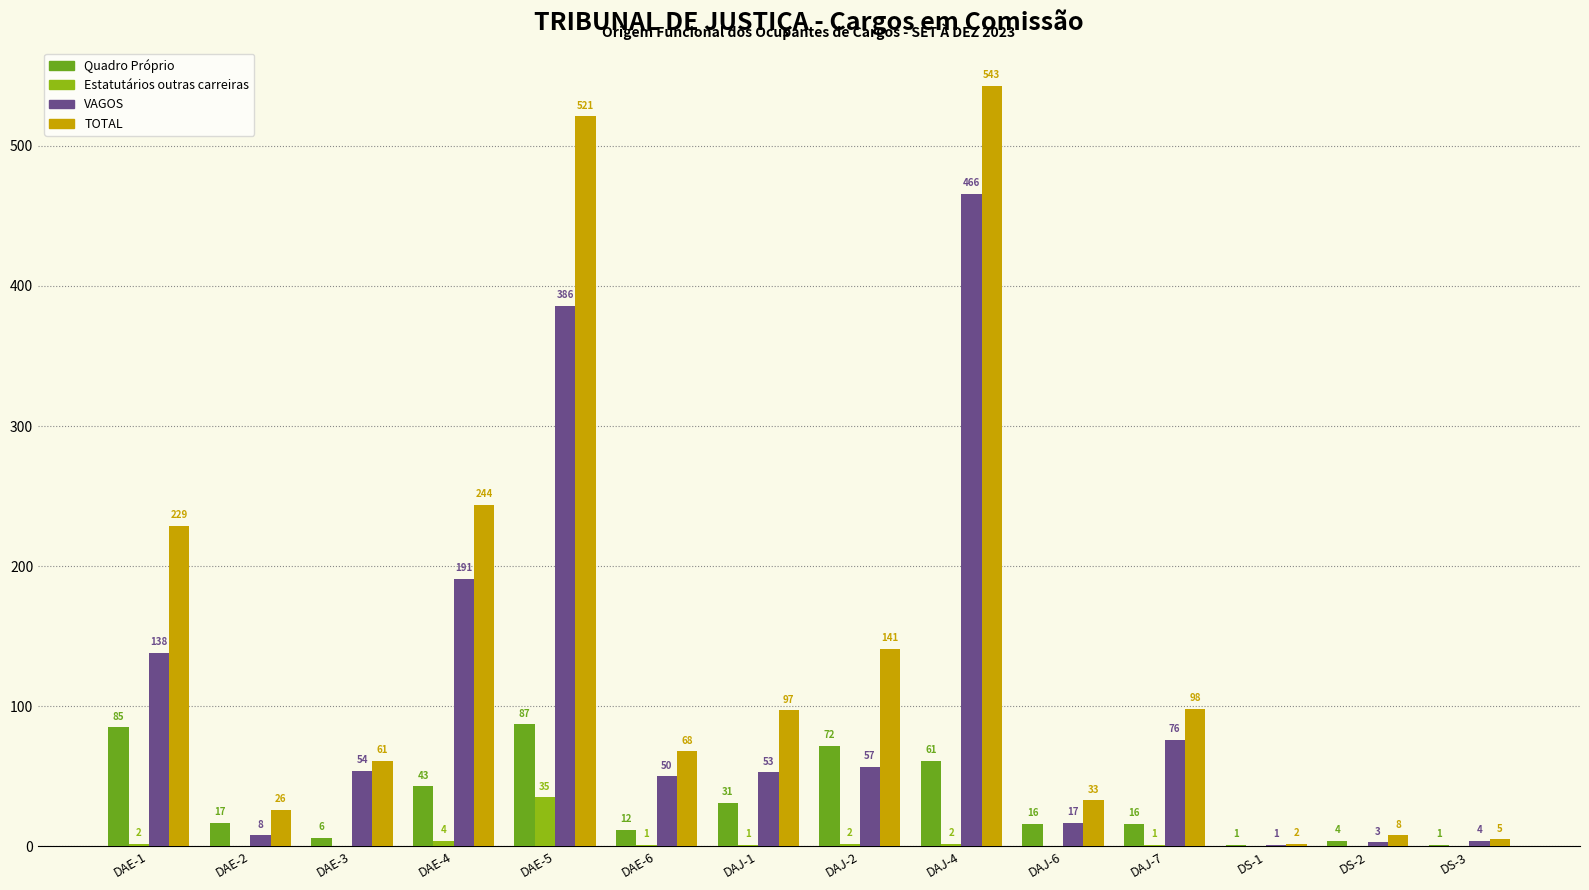

Which series has the widest spread of values?

TOTAL